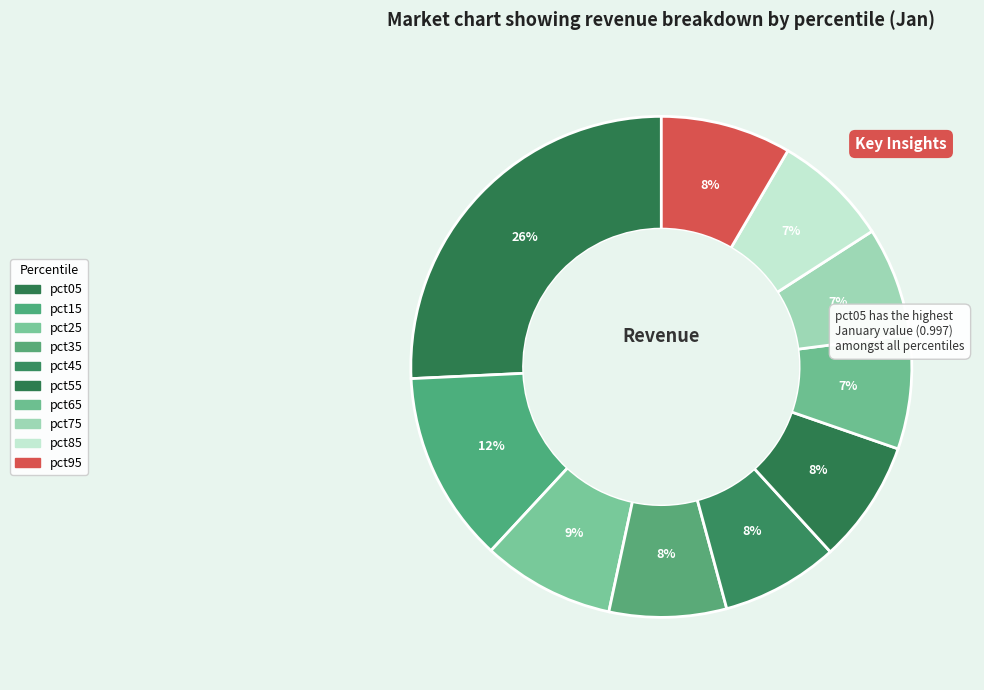

Count the number of slices in the pie.

10